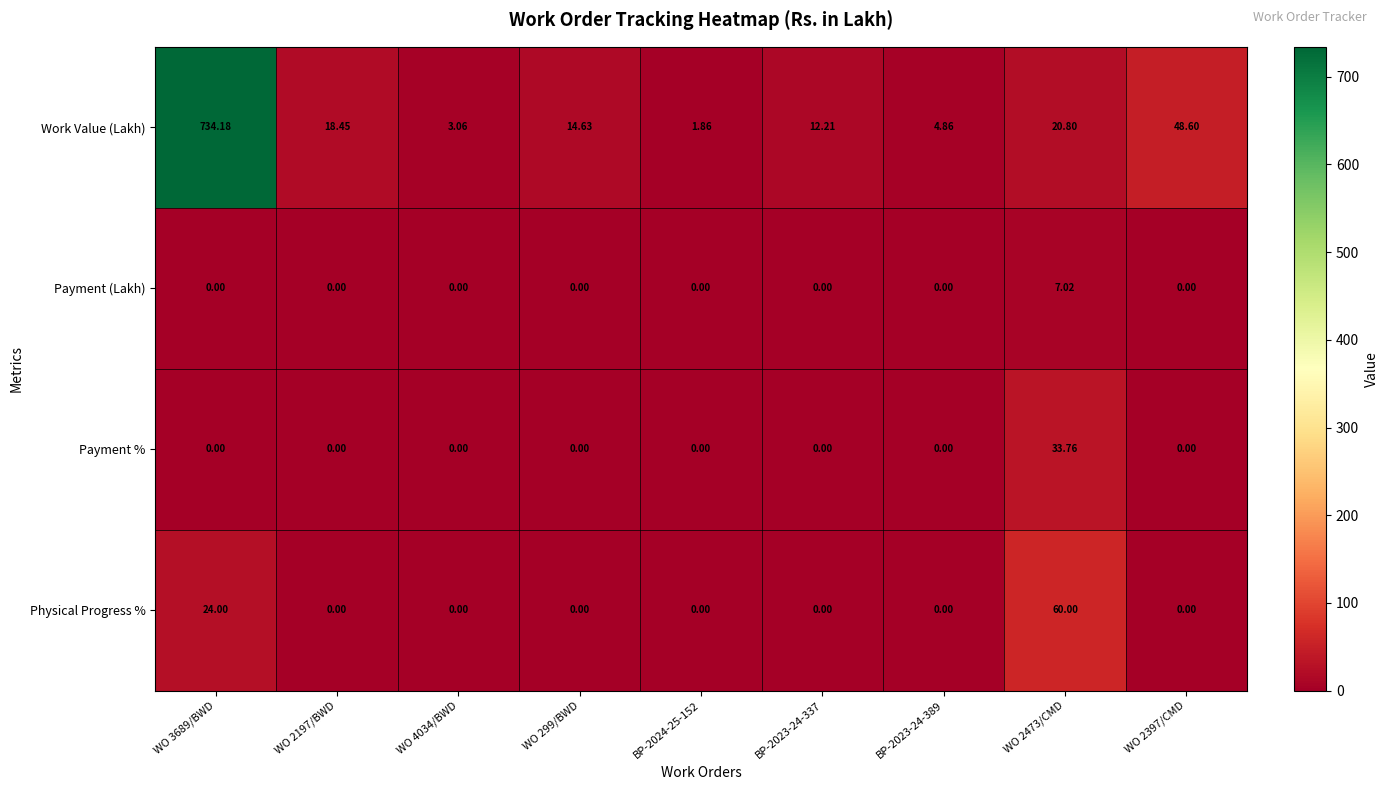

Which series changed the most between WO 299/BWD and WO 2473/CMD?

Physical Progress %